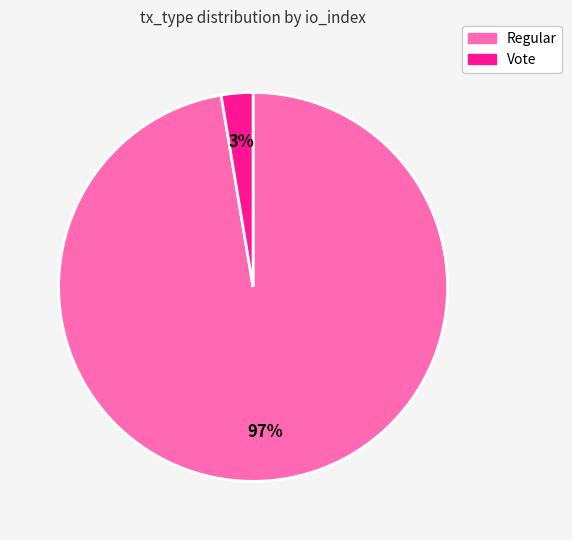

How many slices are in this pie chart?

2